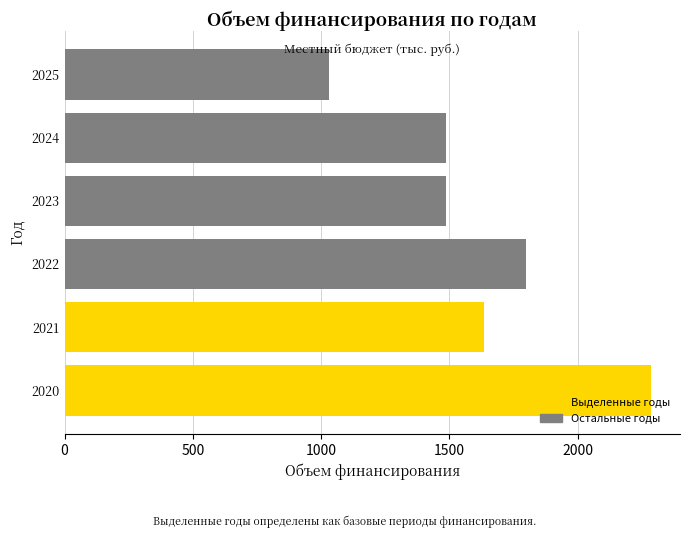

What is the value of the 4th bar from the left?

1486.1